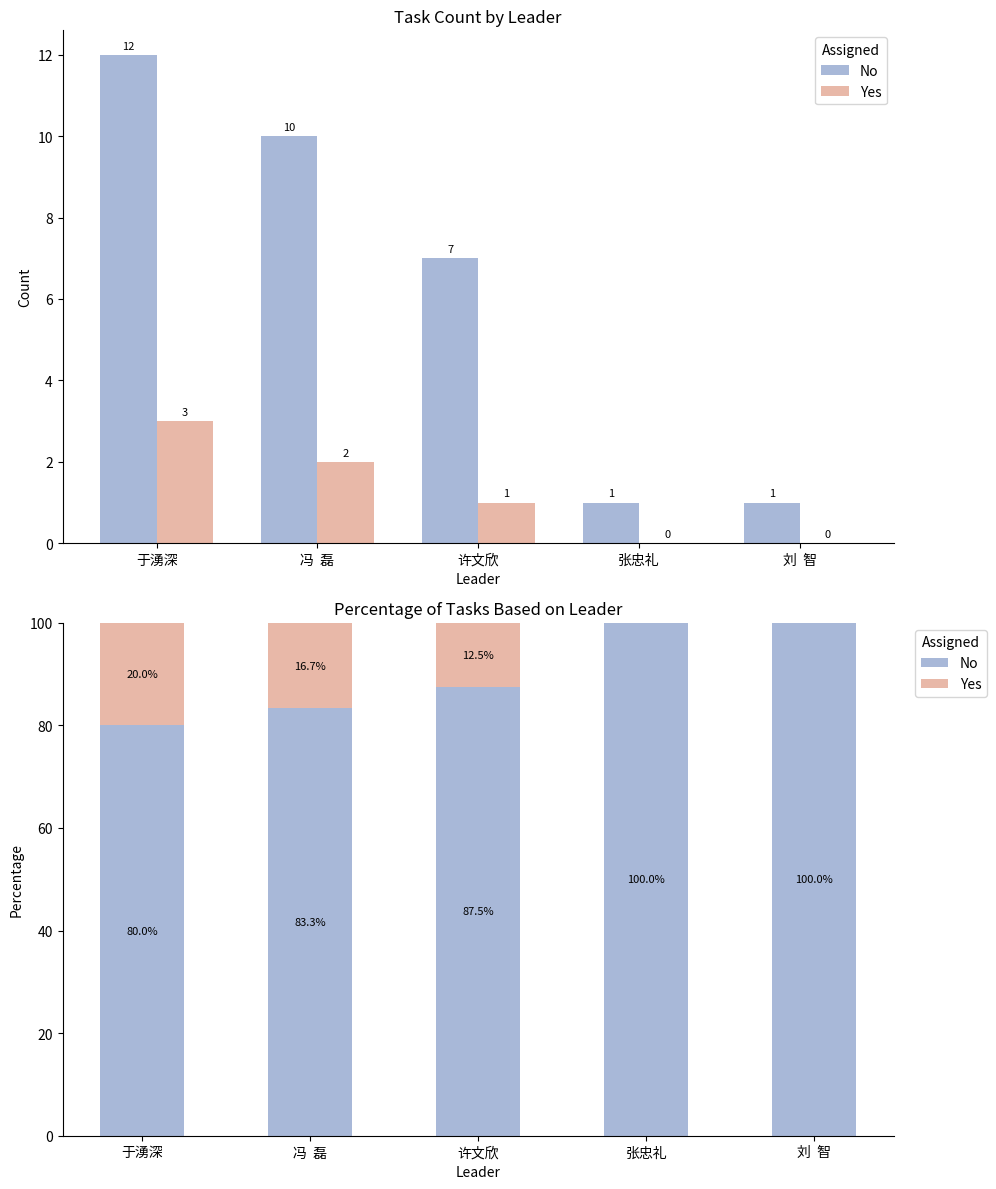

The value of Yes at 冯  磊 is 16.7. True or false?

True